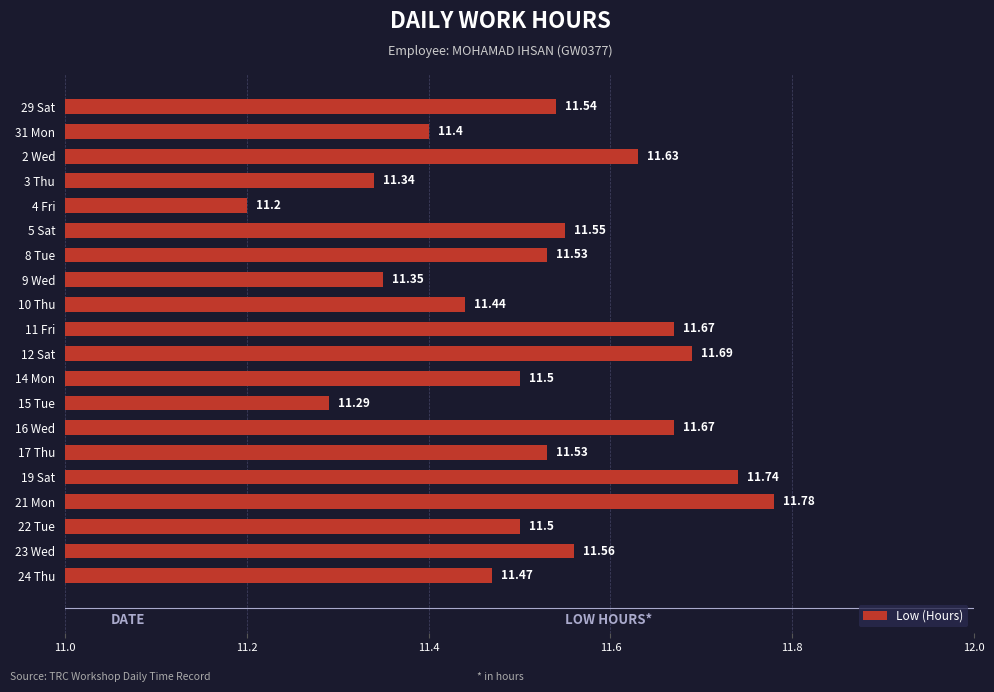

What is the greatest value displayed?

11.8